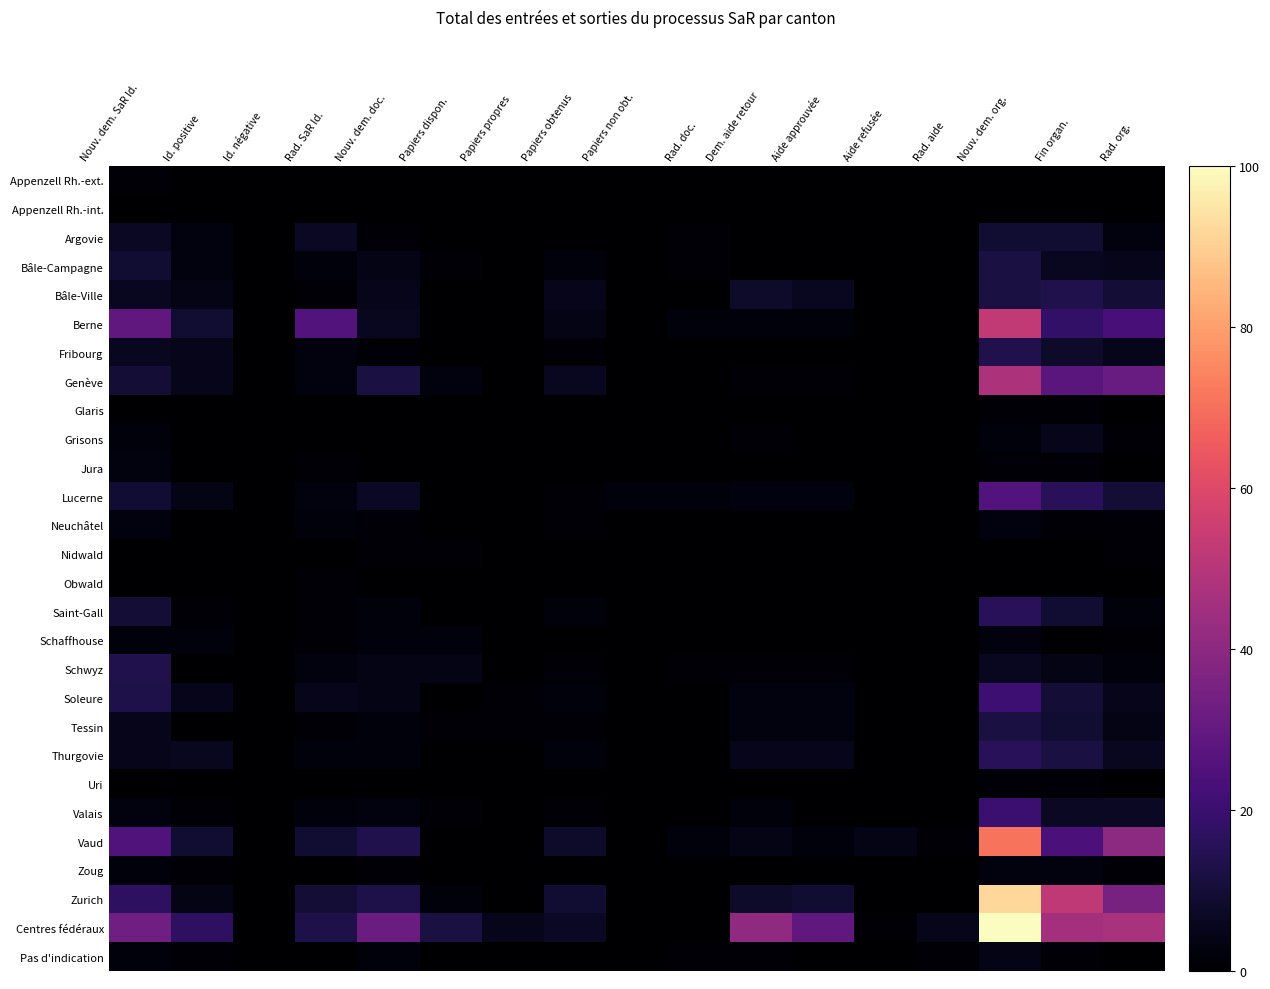

Reading left to right, extract all data points from this chart.

Appenzell Rh.-ext.: Nouv. dem. SaR Id.=1	Id. positive=0	Id. négative=0	Rad. SaR Id.=0	Nouv. dem. doc.=0	Papiers dispon.=0	Papiers propres=0	Papiers obtenus=0	Papiers non obt.=0	Rad. doc.=0	Dem. aide retour=0	Aide approuvée=0	Aide refusée=0	Rad. aide=0	Nouv. dem. org.=0	Fin organ.=0	Rad. org.=0
Appenzell Rh.-int.: Nouv. dem. SaR Id.=0	Id. positive=0	Id. négative=0	Rad. SaR Id.=0	Nouv. dem. doc.=0	Papiers dispon.=0	Papiers propres=0	Papiers obtenus=0	Papiers non obt.=0	Rad. doc.=0	Dem. aide retour=0	Aide approuvée=0	Aide refusée=0	Rad. aide=0	Nouv. dem. org.=0	Fin organ.=0	Rad. org.=0
Argovie: Nouv. dem. SaR Id.=7	Id. positive=3	Id. négative=0	Rad. SaR Id.=7	Nouv. dem. doc.=1	Papiers dispon.=0	Papiers propres=0	Papiers obtenus=0	Papiers non obt.=0	Rad. doc.=1	Dem. aide retour=0	Aide approuvée=0	Aide refusée=0	Rad. aide=0	Nouv. dem. org.=9	Fin organ.=9	Rad. org.=3
Bâle-Campagne: Nouv. dem. SaR Id.=9	Id. positive=3	Id. négative=0	Rad. SaR Id.=2	Nouv. dem. doc.=4	Papiers dispon.=1	Papiers propres=0	Papiers obtenus=2	Papiers non obt.=0	Rad. doc.=1	Dem. aide retour=0	Aide approuvée=0	Aide refusée=0	Rad. aide=0	Nouv. dem. org.=12	Fin organ.=6	Rad. org.=5
Bâle-Ville: Nouv. dem. SaR Id.=6	Id. positive=4	Id. négative=0	Rad. SaR Id.=1	Nouv. dem. doc.=5	Papiers dispon.=0	Papiers propres=0	Papiers obtenus=5	Papiers non obt.=0	Rad. doc.=0	Dem. aide retour=8	Aide approuvée=6	Aide refusée=0	Rad. aide=0	Nouv. dem. org.=12	Fin organ.=14	Rad. org.=10
Berne: Nouv. dem. SaR Id.=29	Id. positive=9	Id. négative=0	Rad. SaR Id.=26	Nouv. dem. doc.=6	Papiers dispon.=0	Papiers propres=0	Papiers obtenus=4	Papiers non obt.=0	Rad. doc.=2	Dem. aide retour=2	Aide approuvée=2	Aide refusée=0	Rad. aide=0	Nouv. dem. org.=53	Fin organ.=18	Rad. org.=23
Fribourg: Nouv. dem. SaR Id.=6	Id. positive=5	Id. négative=0	Rad. SaR Id.=3	Nouv. dem. doc.=1	Papiers dispon.=0	Papiers propres=0	Papiers obtenus=1	Papiers non obt.=0	Rad. doc.=0	Dem. aide retour=0	Aide approuvée=0	Aide refusée=0	Rad. aide=0	Nouv. dem. org.=14	Fin organ.=8	Rad. org.=5
Genève: Nouv. dem. SaR Id.=10	Id. positive=5	Id. négative=0	Rad. SaR Id.=3	Nouv. dem. doc.=12	Papiers dispon.=3	Papiers propres=0	Papiers obtenus=6	Papiers non obt.=0	Rad. doc.=0	Dem. aide retour=1	Aide approuvée=1	Aide refusée=0	Rad. aide=0	Nouv. dem. org.=48	Fin organ.=28	Rad. org.=31
Glaris: Nouv. dem. SaR Id.=0	Id. positive=0	Id. négative=0	Rad. SaR Id.=0	Nouv. dem. doc.=0	Papiers dispon.=0	Papiers propres=0	Papiers obtenus=0	Papiers non obt.=0	Rad. doc.=0	Dem. aide retour=0	Aide approuvée=0	Aide refusée=0	Rad. aide=0	Nouv. dem. org.=1	Fin organ.=1	Rad. org.=0
Grisons: Nouv. dem. SaR Id.=2	Id. positive=0	Id. négative=0	Rad. SaR Id.=0	Nouv. dem. doc.=0	Papiers dispon.=0	Papiers propres=0	Papiers obtenus=0	Papiers non obt.=0	Rad. doc.=0	Dem. aide retour=1	Aide approuvée=0	Aide refusée=0	Rad. aide=0	Nouv. dem. org.=2	Fin organ.=5	Rad. org.=1
Jura: Nouv. dem. SaR Id.=3	Id. positive=0	Id. négative=0	Rad. SaR Id.=1	Nouv. dem. doc.=0	Papiers dispon.=0	Papiers propres=0	Papiers obtenus=0	Papiers non obt.=0	Rad. doc.=0	Dem. aide retour=0	Aide approuvée=0	Aide refusée=0	Rad. aide=0	Nouv. dem. org.=1	Fin organ.=1	Rad. org.=0
Lucerne: Nouv. dem. SaR Id.=9	Id. positive=4	Id. négative=0	Rad. SaR Id.=3	Nouv. dem. doc.=7	Papiers dispon.=0	Papiers propres=0	Papiers obtenus=1	Papiers non obt.=2	Rad. doc.=2	Dem. aide retour=3	Aide approuvée=3	Aide refusée=0	Rad. aide=0	Nouv. dem. org.=26	Fin organ.=16	Rad. org.=10
Neuchâtel: Nouv. dem. SaR Id.=3	Id. positive=0	Id. négative=0	Rad. SaR Id.=2	Nouv. dem. doc.=1	Papiers dispon.=0	Papiers propres=0	Papiers obtenus=1	Papiers non obt.=0	Rad. doc.=0	Dem. aide retour=0	Aide approuvée=0	Aide refusée=0	Rad. aide=0	Nouv. dem. org.=3	Fin organ.=1	Rad. org.=1
Nidwald: Nouv. dem. SaR Id.=0	Id. positive=0	Id. négative=0	Rad. SaR Id.=0	Nouv. dem. doc.=1	Papiers dispon.=1	Papiers propres=0	Papiers obtenus=0	Papiers non obt.=0	Rad. doc.=0	Dem. aide retour=0	Aide approuvée=0	Aide refusée=0	Rad. aide=0	Nouv. dem. org.=0	Fin organ.=0	Rad. org.=1
Obwald: Nouv. dem. SaR Id.=0	Id. positive=0	Id. négative=0	Rad. SaR Id.=1	Nouv. dem. doc.=0	Papiers dispon.=0	Papiers propres=0	Papiers obtenus=0	Papiers non obt.=0	Rad. doc.=0	Dem. aide retour=0	Aide approuvée=0	Aide refusée=0	Rad. aide=0	Nouv. dem. org.=0	Fin organ.=0	Rad. org.=0
Saint-Gall: Nouv. dem. SaR Id.=10	Id. positive=1	Id. négative=0	Rad. SaR Id.=1	Nouv. dem. doc.=2	Papiers dispon.=0	Papiers propres=0	Papiers obtenus=2	Papiers non obt.=0	Rad. doc.=0	Dem. aide retour=0	Aide approuvée=0	Aide refusée=0	Rad. aide=0	Nouv. dem. org.=16	Fin organ.=9	Rad. org.=2
Schaffhouse: Nouv. dem. SaR Id.=2	Id. positive=2	Id. négative=0	Rad. SaR Id.=1	Nouv. dem. doc.=2	Papiers dispon.=2	Papiers propres=0	Papiers obtenus=0	Papiers non obt.=0	Rad. doc.=0	Dem. aide retour=0	Aide approuvée=0	Aide refusée=0	Rad. aide=0	Nouv. dem. org.=3	Fin organ.=0	Rad. org.=1
Schwyz: Nouv. dem. SaR Id.=14	Id. positive=0	Id. négative=0	Rad. SaR Id.=3	Nouv. dem. doc.=4	Papiers dispon.=4	Papiers propres=0	Papiers obtenus=1	Papiers non obt.=0	Rad. doc.=1	Dem. aide retour=1	Aide approuvée=1	Aide refusée=0	Rad. aide=0	Nouv. dem. org.=6	Fin organ.=4	Rad. org.=2
Soleure: Nouv. dem. SaR Id.=13	Id. positive=5	Id. négative=0	Rad. SaR Id.=5	Nouv. dem. doc.=4	Papiers dispon.=0	Papiers propres=1	Papiers obtenus=2	Papiers non obt.=0	Rad. doc.=0	Dem. aide retour=3	Aide approuvée=3	Aide refusée=0	Rad. aide=0	Nouv. dem. org.=21	Fin organ.=10	Rad. org.=5
Tessin: Nouv. dem. SaR Id.=5	Id. positive=0	Id. négative=0	Rad. SaR Id.=1	Nouv. dem. doc.=2	Papiers dispon.=1	Papiers propres=1	Papiers obtenus=1	Papiers non obt.=0	Rad. doc.=0	Dem. aide retour=3	Aide approuvée=3	Aide refusée=0	Rad. aide=0	Nouv. dem. org.=12	Fin organ.=9	Rad. org.=4
Thurgovie: Nouv. dem. SaR Id.=5	Id. positive=6	Id. négative=0	Rad. SaR Id.=2	Nouv. dem. doc.=2	Papiers dispon.=0	Papiers propres=0	Papiers obtenus=2	Papiers non obt.=0	Rad. doc.=0	Dem. aide retour=5	Aide approuvée=5	Aide refusée=0	Rad. aide=0	Nouv. dem. org.=16	Fin organ.=12	Rad. org.=6
Uri: Nouv. dem. SaR Id.=0	Id. positive=0	Id. négative=0	Rad. SaR Id.=0	Nouv. dem. doc.=0	Papiers dispon.=0	Papiers propres=0	Papiers obtenus=0	Papiers non obt.=0	Rad. doc.=0	Dem. aide retour=0	Aide approuvée=0	Aide refusée=0	Rad. aide=0	Nouv. dem. org.=1	Fin organ.=1	Rad. org.=0
Valais: Nouv. dem. SaR Id.=3	Id. positive=1	Id. négative=0	Rad. SaR Id.=2	Nouv. dem. doc.=3	Papiers dispon.=1	Papiers propres=0	Papiers obtenus=1	Papiers non obt.=0	Rad. doc.=0	Dem. aide retour=2	Aide approuvée=0	Aide refusée=0	Rad. aide=0	Nouv. dem. org.=20	Fin organ.=7	Rad. org.=7
Vaud: Nouv. dem. SaR Id.=25	Id. positive=9	Id. négative=0	Rad. SaR Id.=9	Nouv. dem. doc.=14	Papiers dispon.=0	Papiers propres=0	Papiers obtenus=8	Papiers non obt.=0	Rad. doc.=2	Dem. aide retour=4	Aide approuvée=2	Aide refusée=4	Rad. aide=1	Nouv. dem. org.=71	Fin organ.=24	Rad. org.=40
Zoug: Nouv. dem. SaR Id.=2	Id. positive=1	Id. négative=0	Rad. SaR Id.=0	Nouv. dem. doc.=1	Papiers dispon.=0	Papiers propres=0	Papiers obtenus=0	Papiers non obt.=0	Rad. doc.=0	Dem. aide retour=0	Aide approuvée=0	Aide refusée=0	Rad. aide=0	Nouv. dem. org.=3	Fin organ.=3	Rad. org.=1
Zurich: Nouv. dem. SaR Id.=17	Id. positive=4	Id. négative=0	Rad. SaR Id.=10	Nouv. dem. doc.=13	Papiers dispon.=2	Papiers propres=0	Papiers obtenus=9	Papiers non obt.=0	Rad. doc.=0	Dem. aide retour=8	Aide approuvée=9	Aide refusée=0	Rad. aide=0	Nouv. dem. org.=92	Fin organ.=52	Rad. org.=35
Centres fédéraux: Nouv. dem. SaR Id.=33	Id. positive=17	Id. négative=0	Rad. SaR Id.=13	Nouv. dem. doc.=32	Papiers dispon.=12	Papiers propres=5	Papiers obtenus=7	Papiers non obt.=0	Rad. doc.=0	Dem. aide retour=41	Aide approuvée=29	Aide refusée=1	Rad. aide=5	Nouv. dem. org.=100	Fin organ.=46	Rad. org.=47
Pas d'indication: Nouv. dem. SaR Id.=2	Id. positive=1	Id. négative=0	Rad. SaR Id.=0	Nouv. dem. doc.=2	Papiers dispon.=0	Papiers propres=0	Papiers obtenus=0	Papiers non obt.=0	Rad. doc.=1	Dem. aide retour=1	Aide approuvée=0	Aide refusée=0	Rad. aide=1	Nouv. dem. org.=4	Fin organ.=1	Rad. org.=0